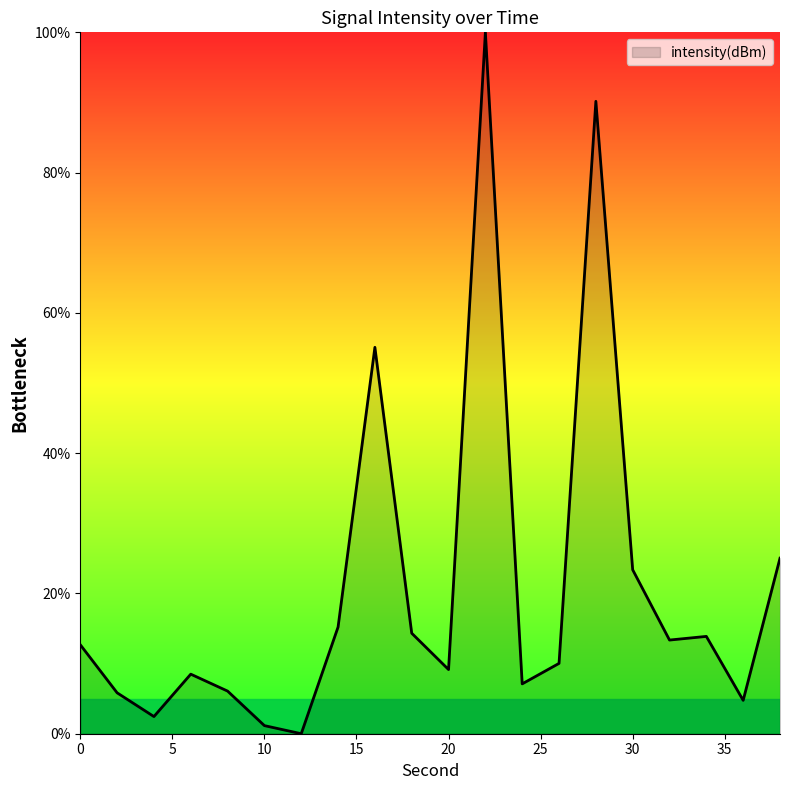

What is the maximum value shown in the chart?

100.0